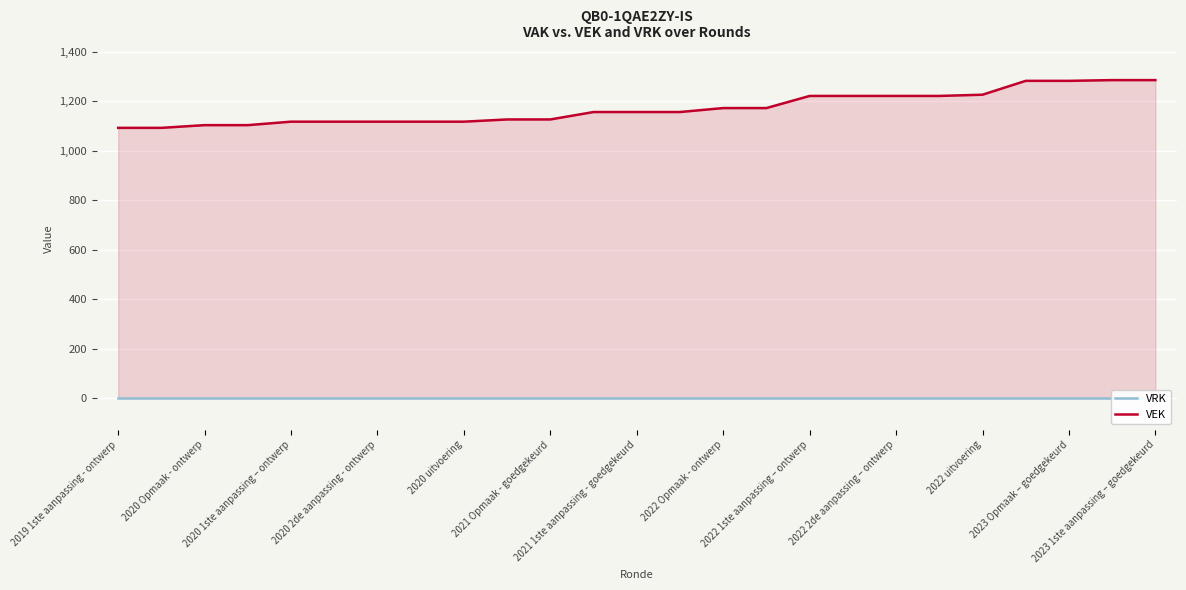

The value of VEK at 2021 Opmaak - goedgekeurd is 1126. True or false?

True